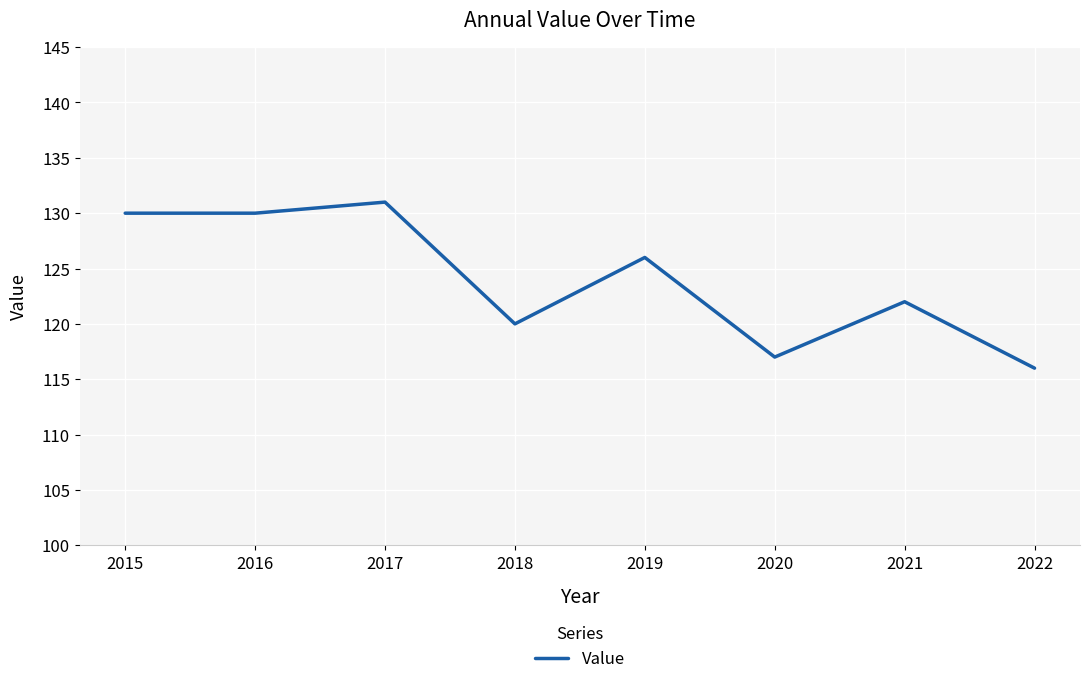

Reading left to right, extract all data points from this chart.

130	130	131	120	126	117	122	116